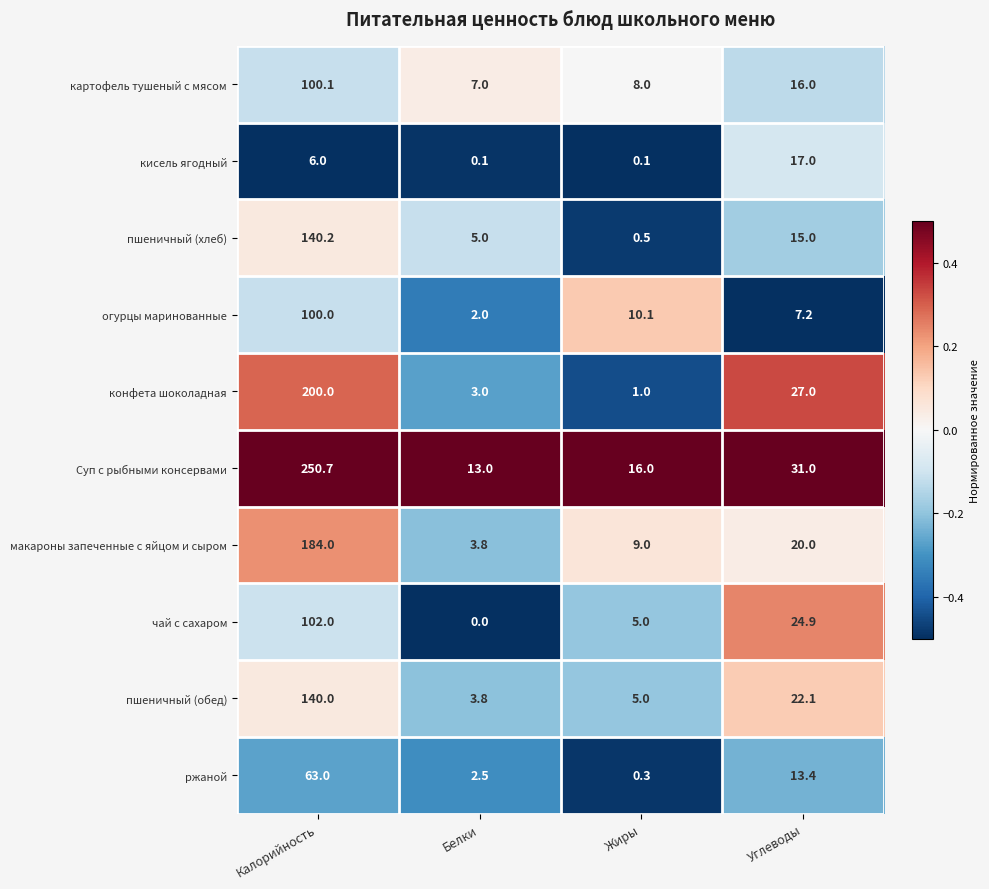

What is the maximum value for картофель тушеный с мясом?

100.1